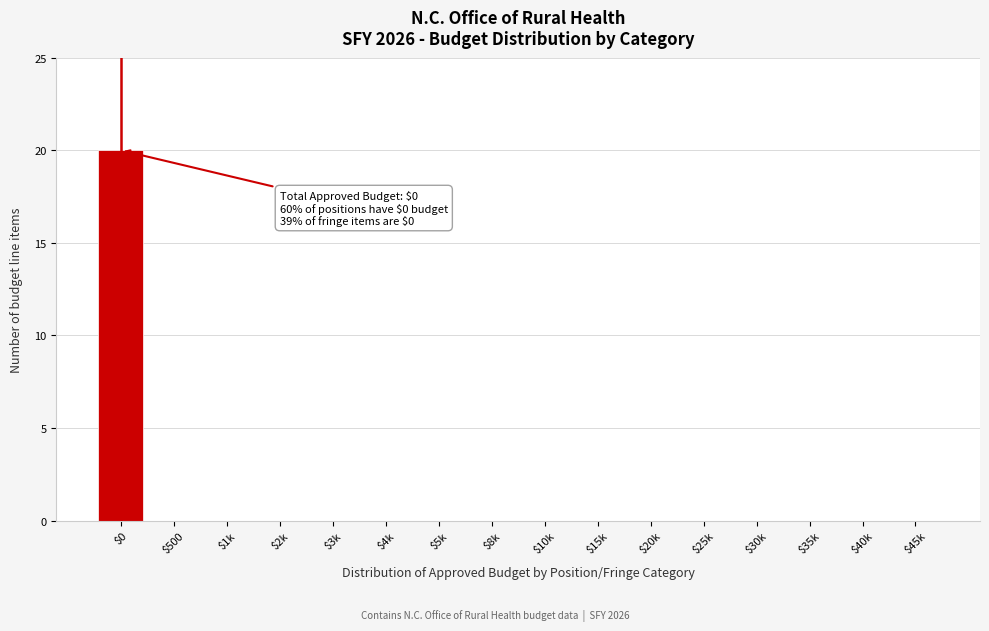

True or false: the data shows 0 at $20k.

True